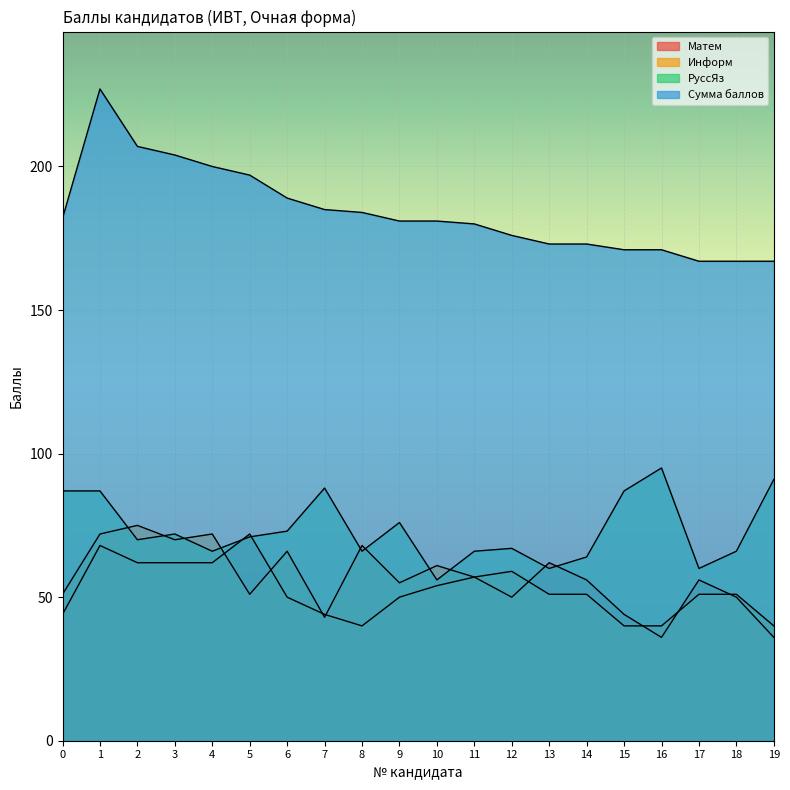

Which label corresponds to the smallest value in the chart?

16